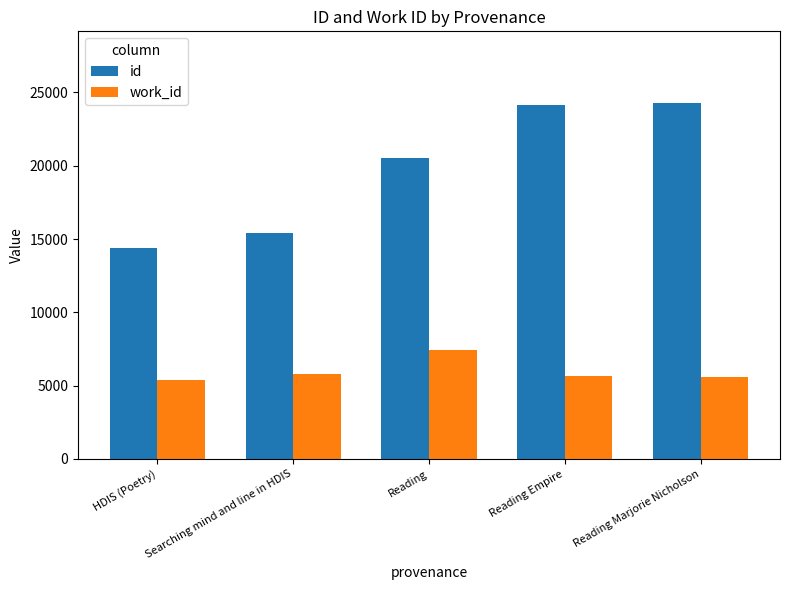

What is the label of the 5th bar from the left?

Reading Marjorie Nicholson